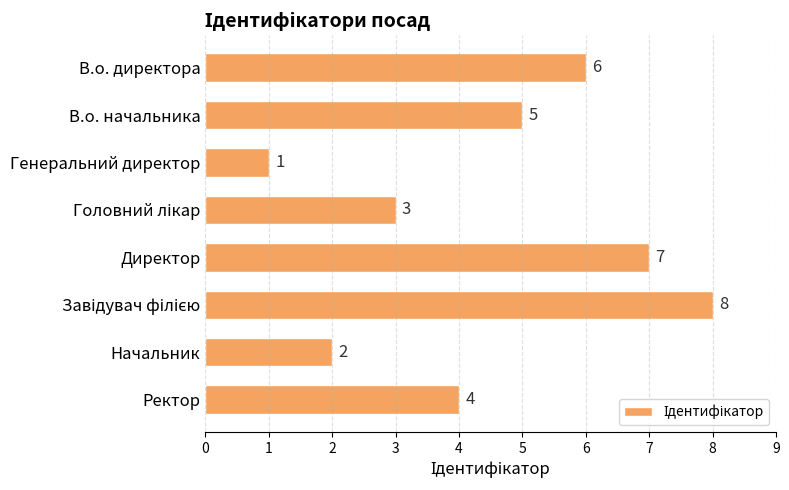

Does the chart contain any negative values?

No